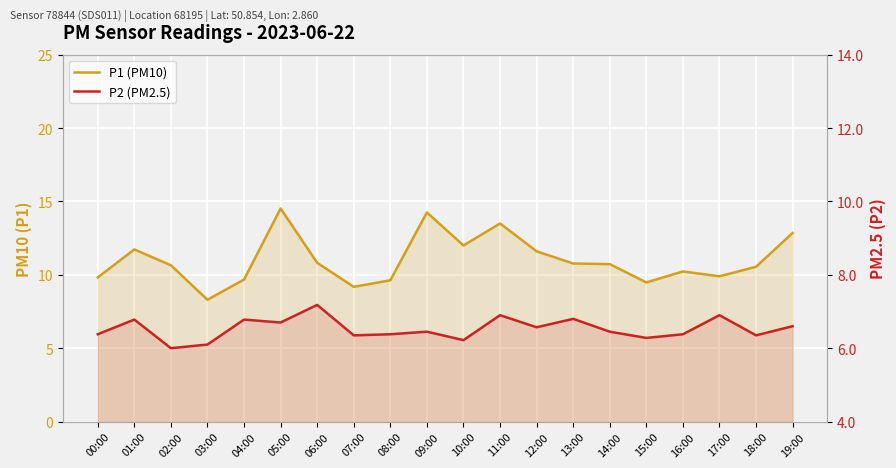

At how many categories does at least one series exceed 12?

4